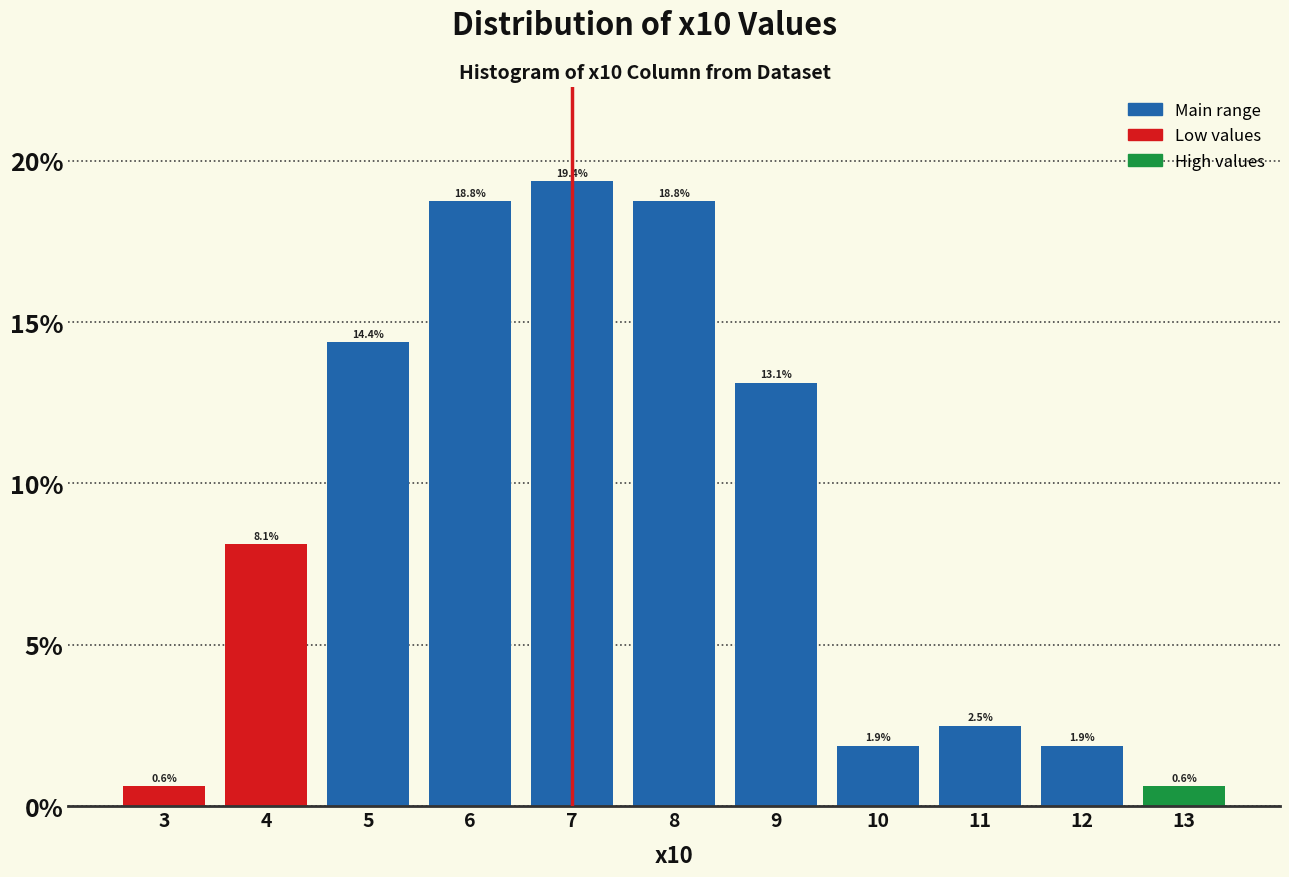

Over which range of the x-axis is the bar tallest?

6.5 to 7.5